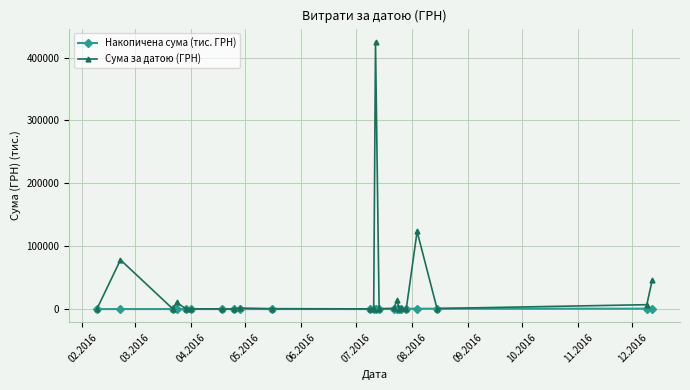

What is the greatest value displayed?

424725.7